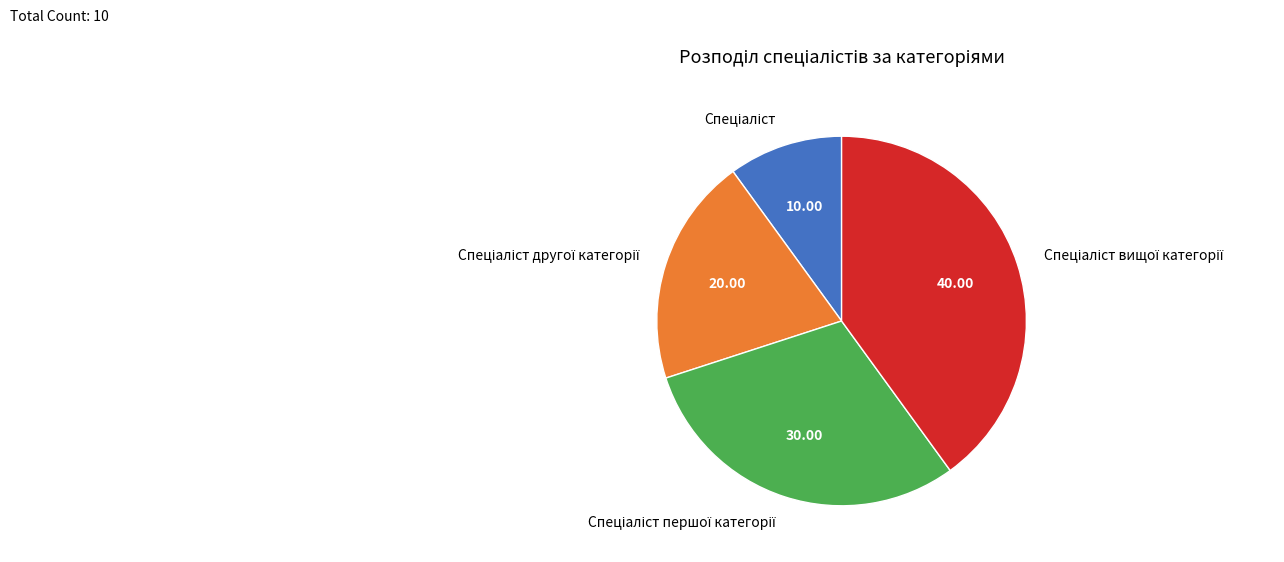

Does any single category account for the majority?

No